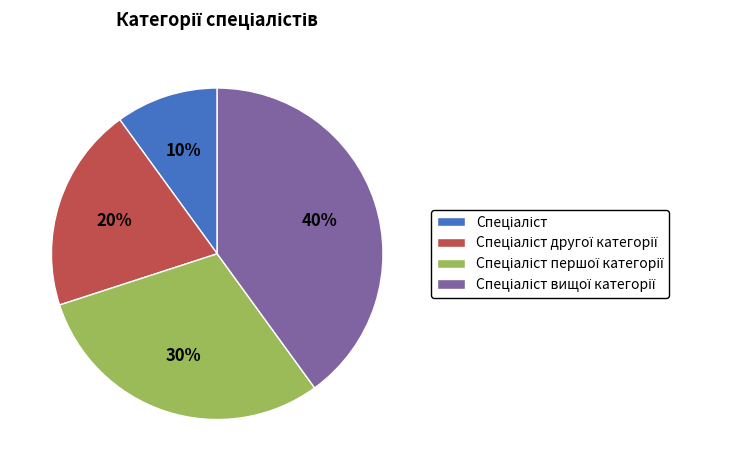

Is there a majority slice in this chart?

No